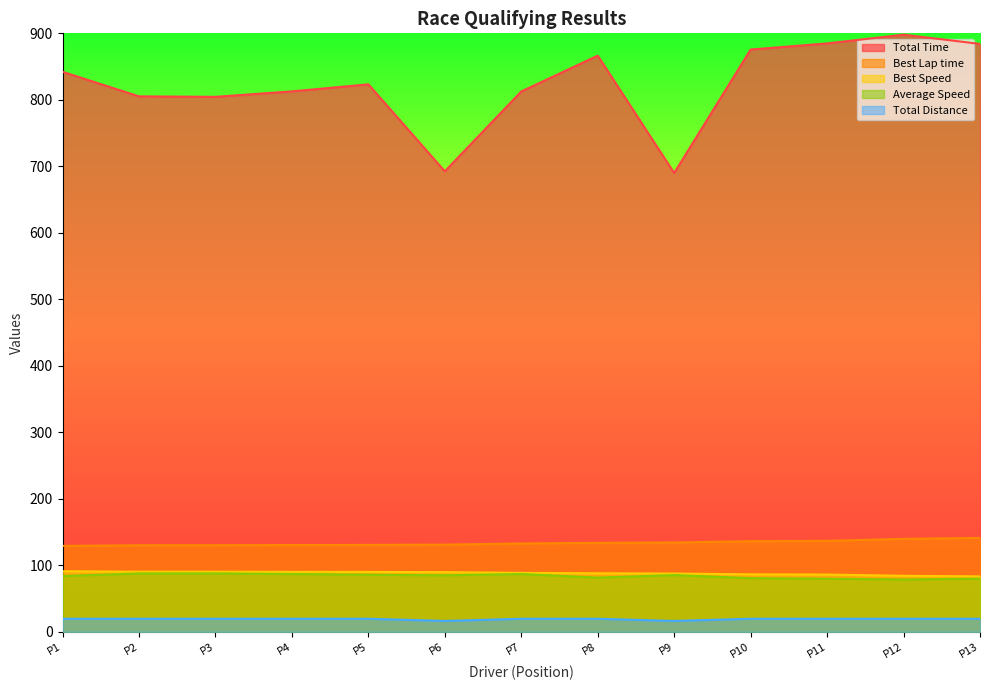

Is it true that Best Speed equals 25.9 at P5?

False